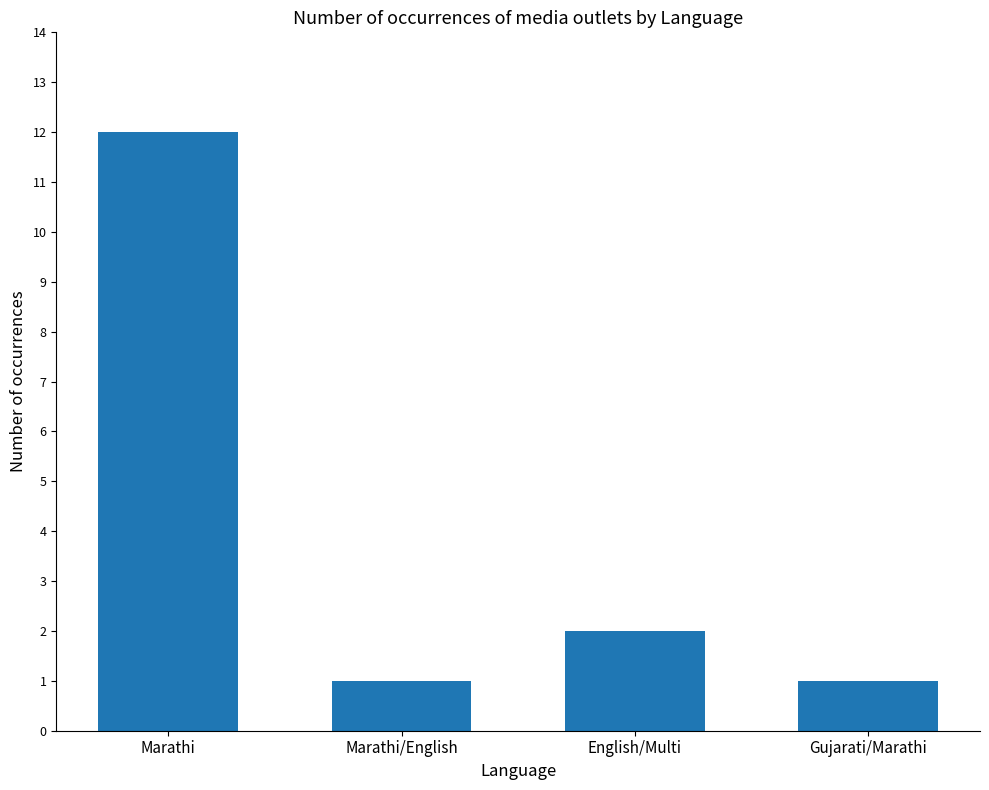

Reading right to left, list all the values displayed in this chart.

Gujarati/Marathi=1	English/Multi=2	Marathi/English=1	Marathi=12